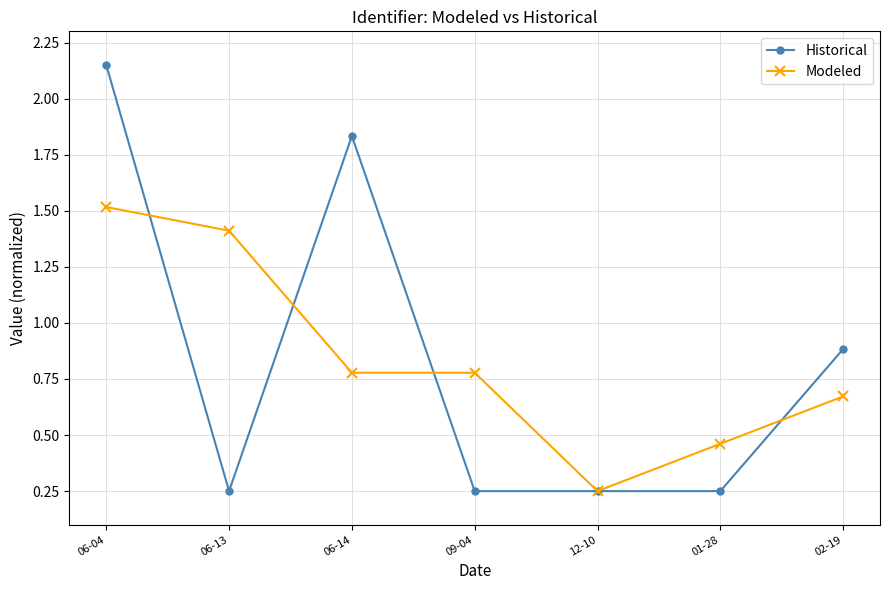

At which category does Historical reach its first local peak?

06-14